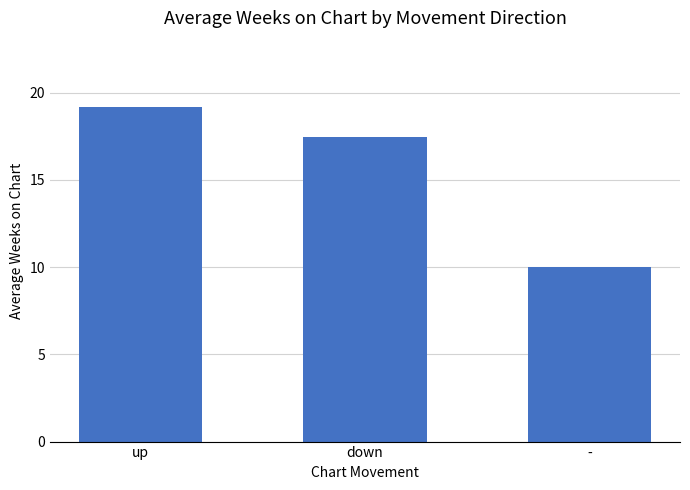

Is it true that the value at down is 17.4?

True